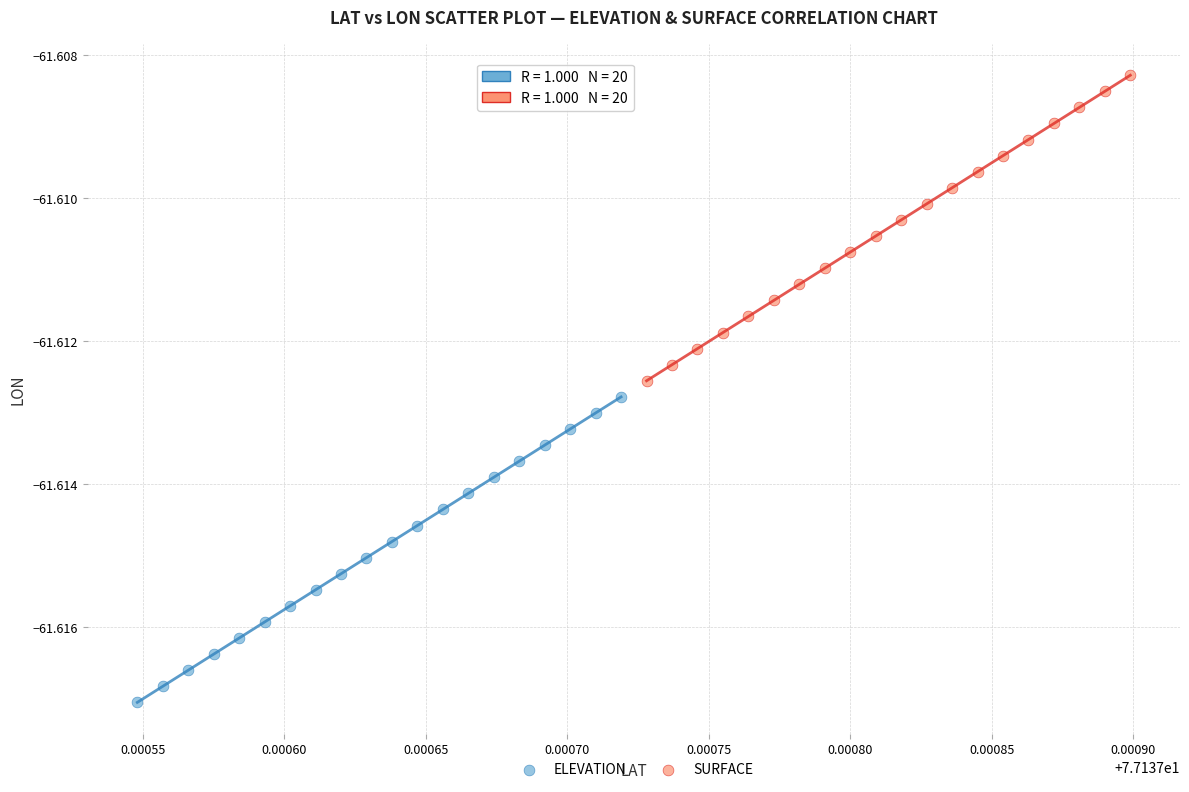

What are all the series names shown in the legend?

ELEVATION, SURFACE